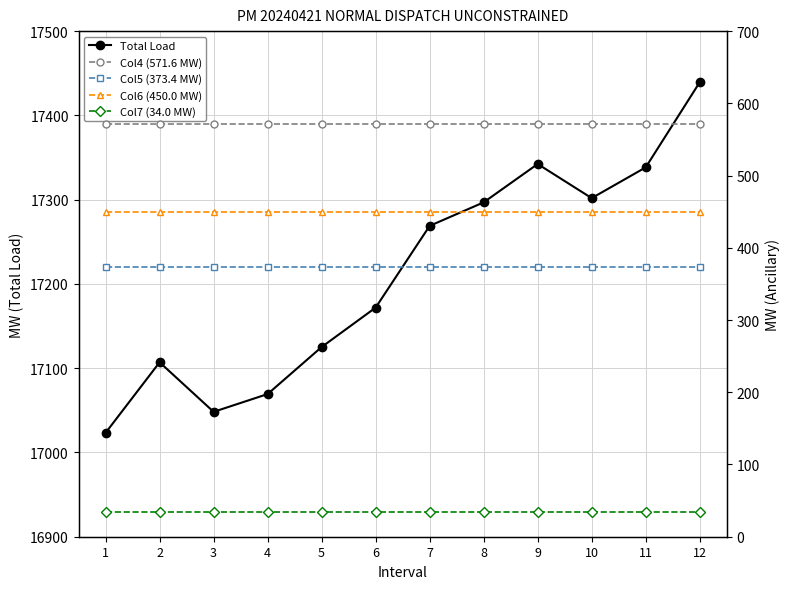

Between 4 and 6, which is larger?

6